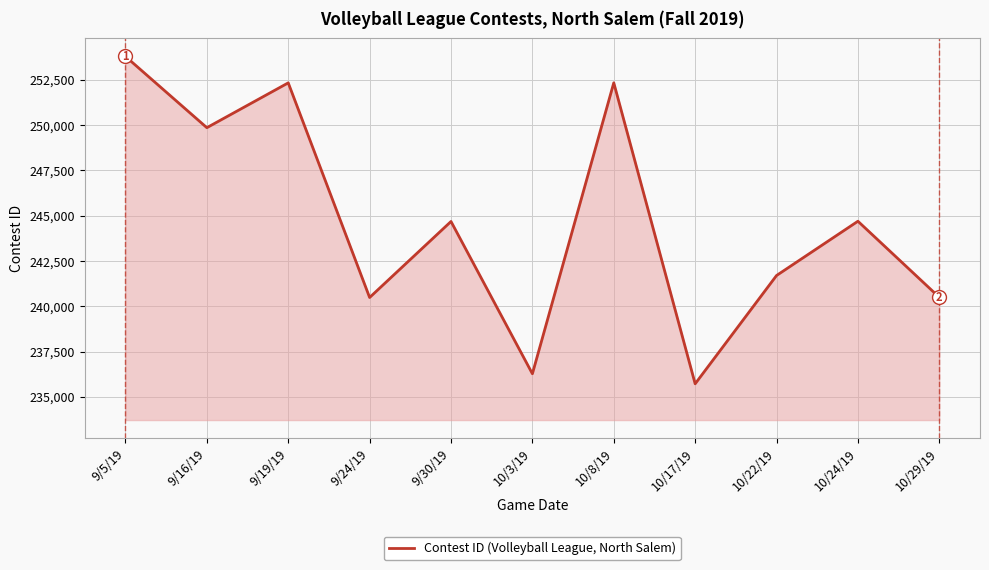

What is the smallest value displayed?

235726